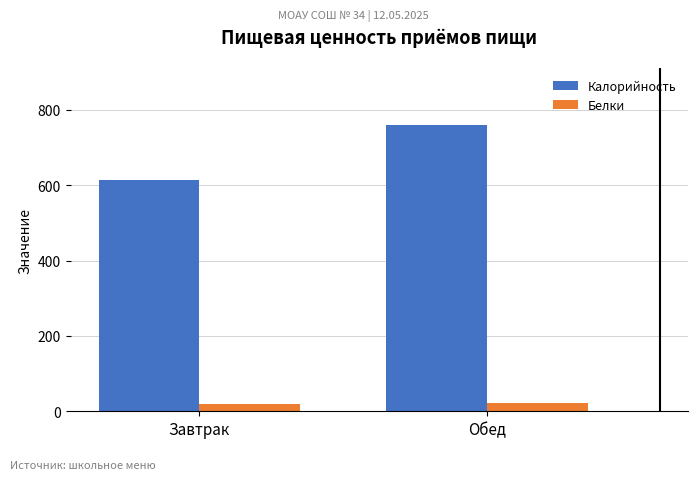

What are all the series names shown in the legend?

Калорийность, Белки